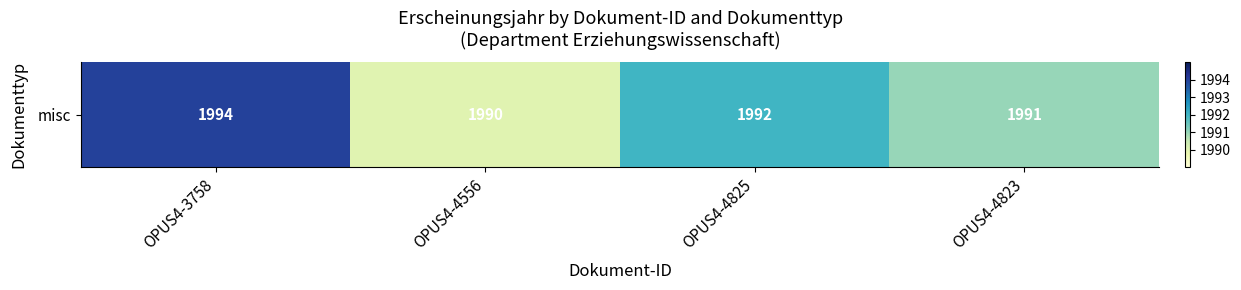

What is the greatest value displayed?

1994